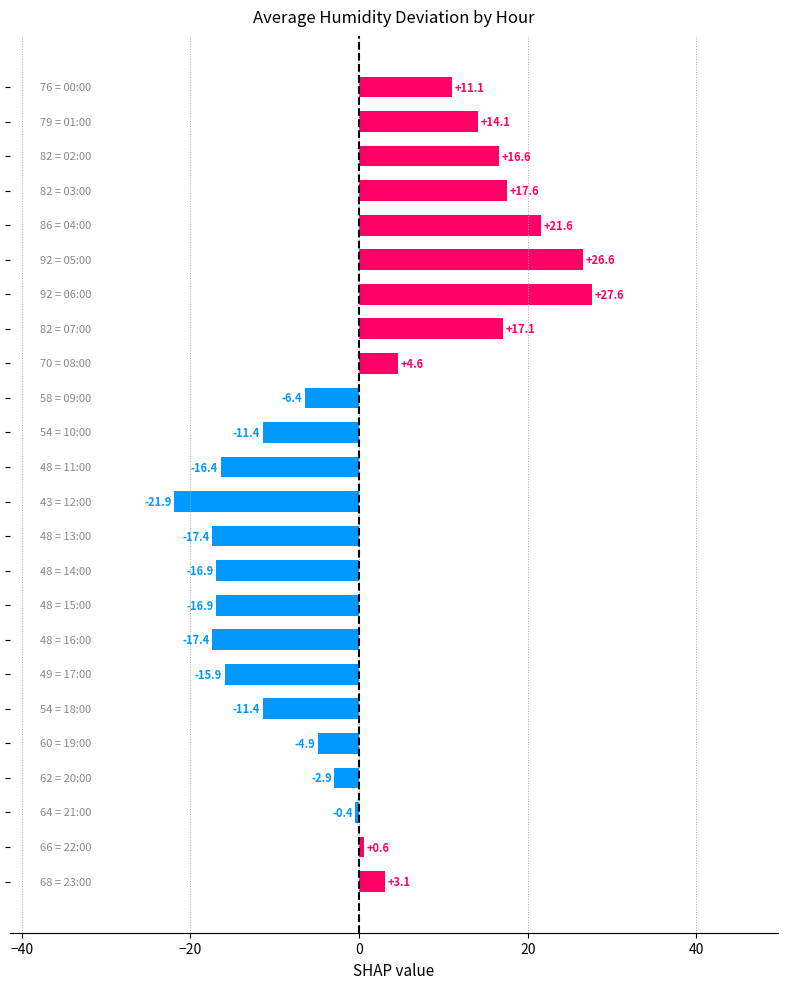

What is the value of the 2nd bar from the top?

14.1